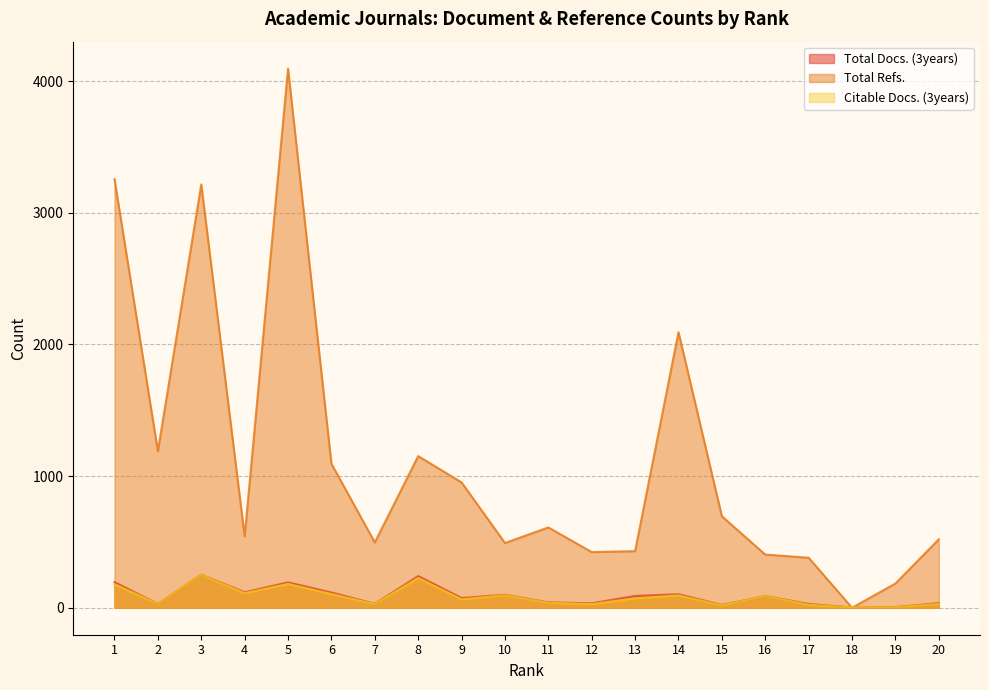

How many values in the Total Refs. series exceed 610?

9